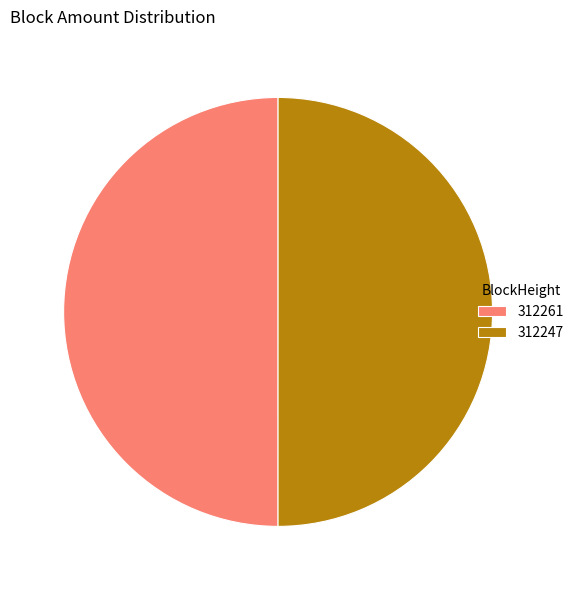

How many slices are in this pie chart?

2